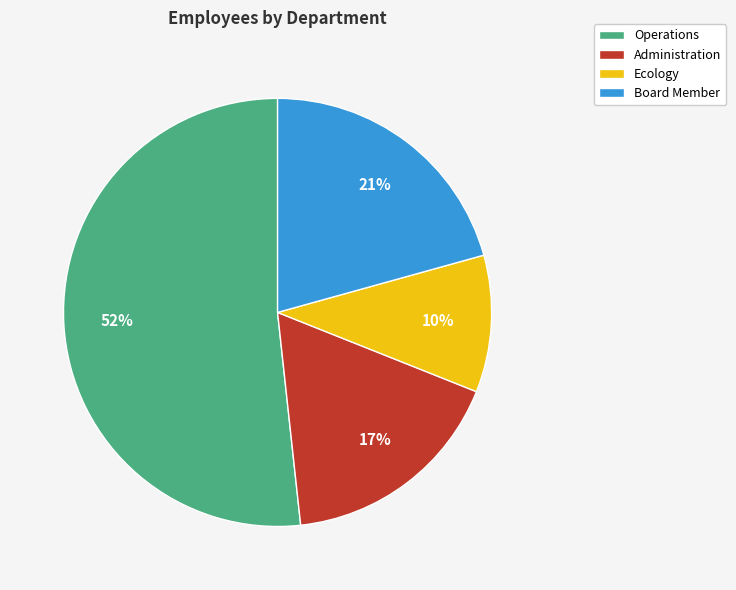

To the nearest percent, what portion does Operations represent?

52%